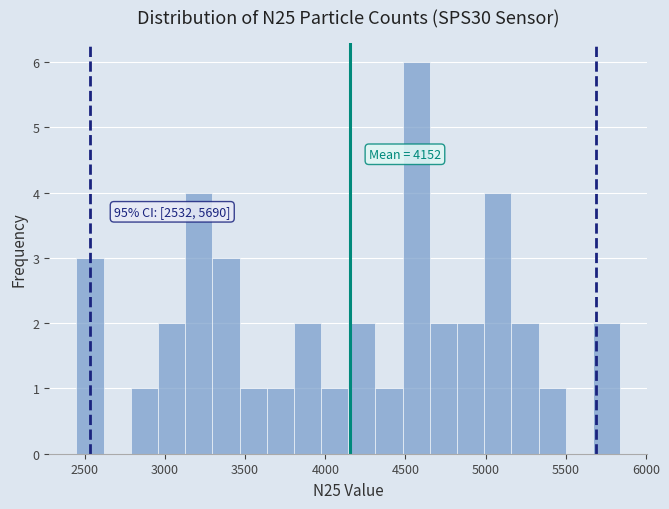

Read against the x-axis, roughly where is the centre of the tallest bar?

4550